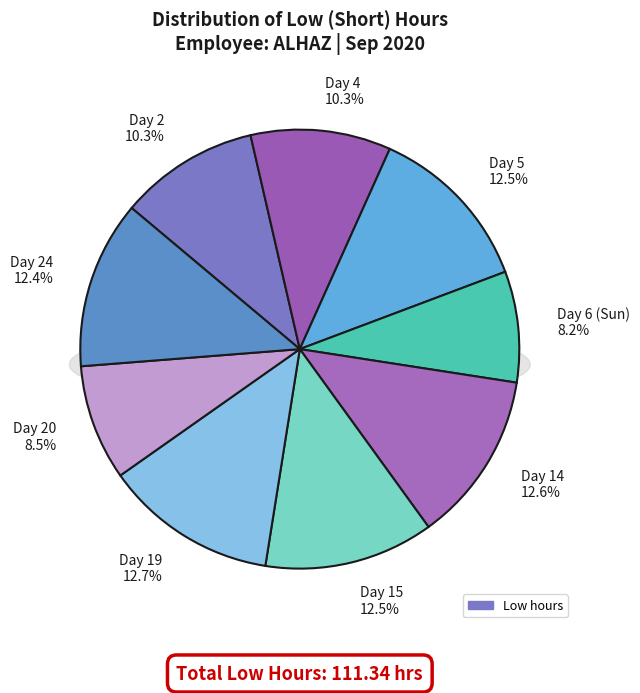

Does Day 19 represent more than half of the total?

No